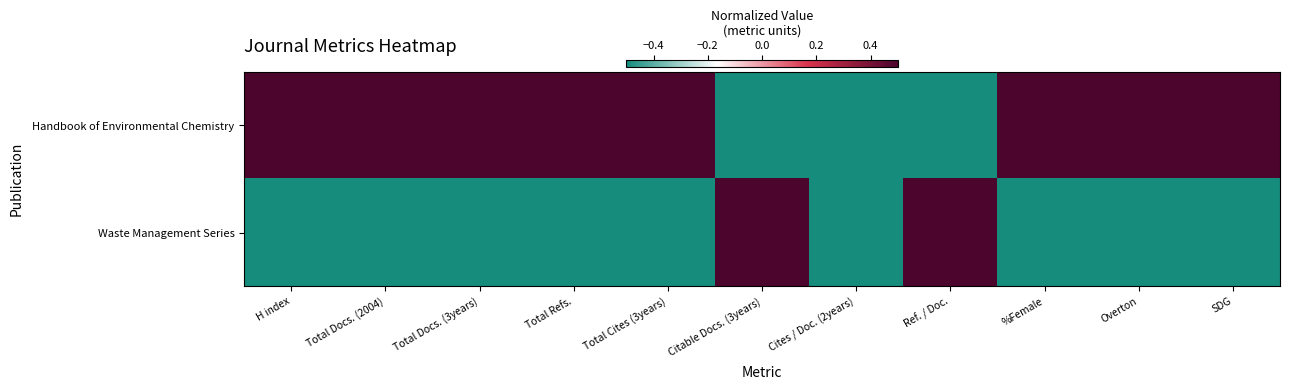

Between Total Refs. and Cites / Doc. (2years), which series saw the biggest shift?

Handbook of Environmental Chemistry